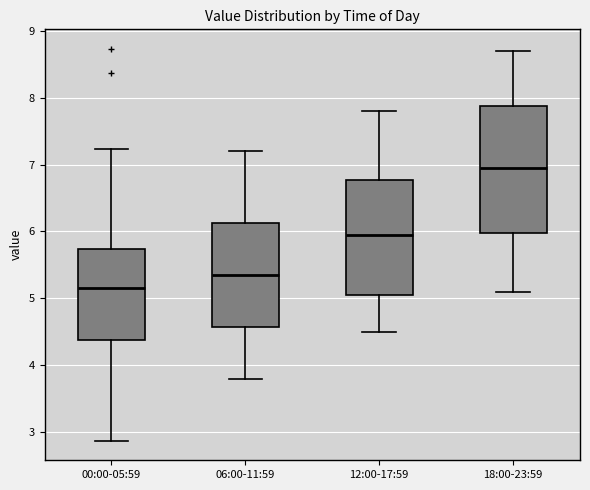

Which box's median line is the highest?

18:00-23:59